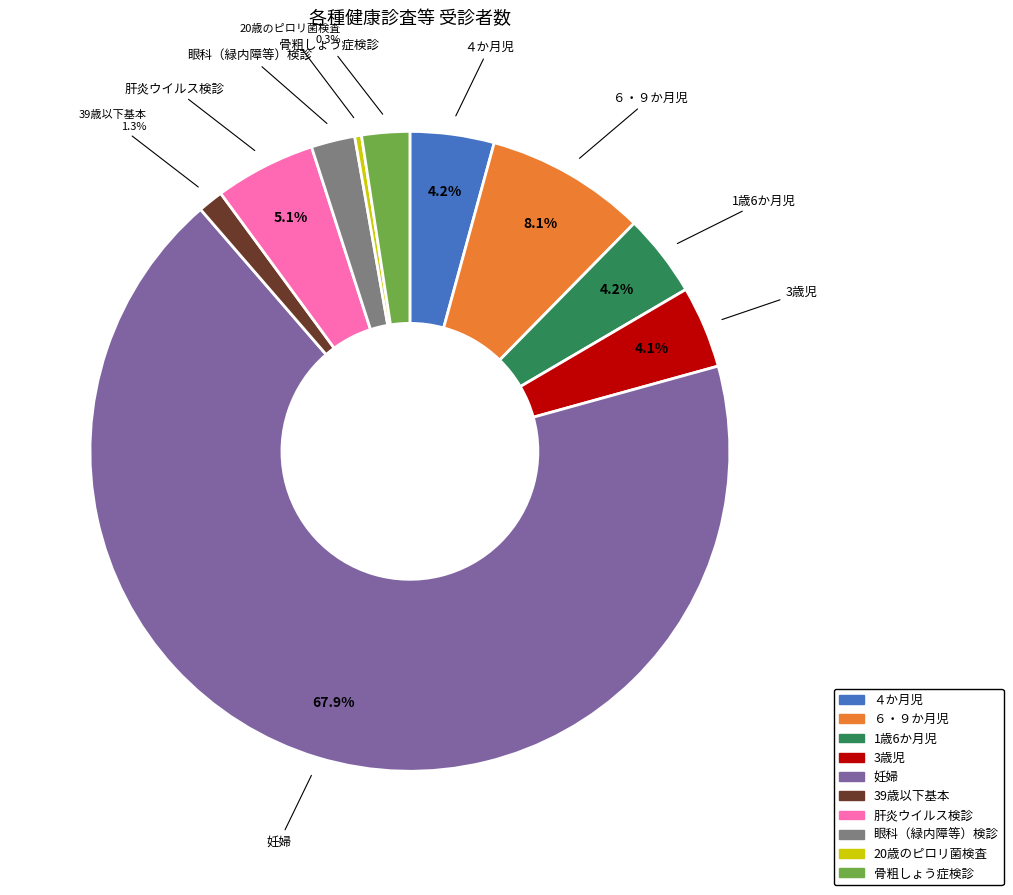

Which slice is the largest?

妊婦